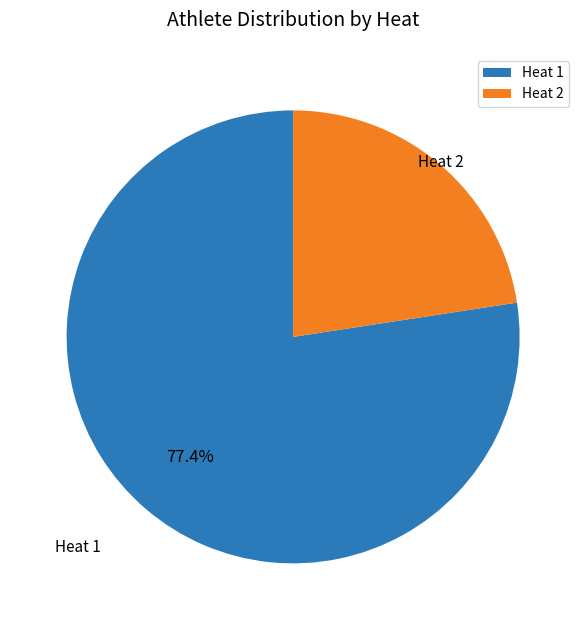

What portion of the pie excludes Heat 1?

22.6%